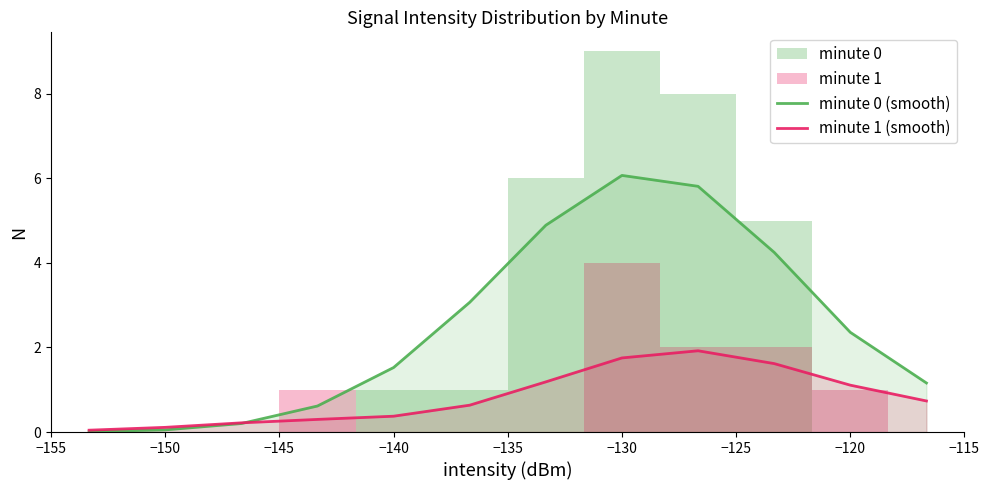

Reading left to right, transcribe all the data shown in this chart.

minute 0 (smooth): 0.0	0.1	0.2	0.6	1.5	3.1	4.9	6.1	5.8	4.2	2.4	1.2
minute 1 (smooth): 0.0	0.1	0.2	0.3	0.4	0.6	1.2	1.8	1.9	1.6	1.1	0.7